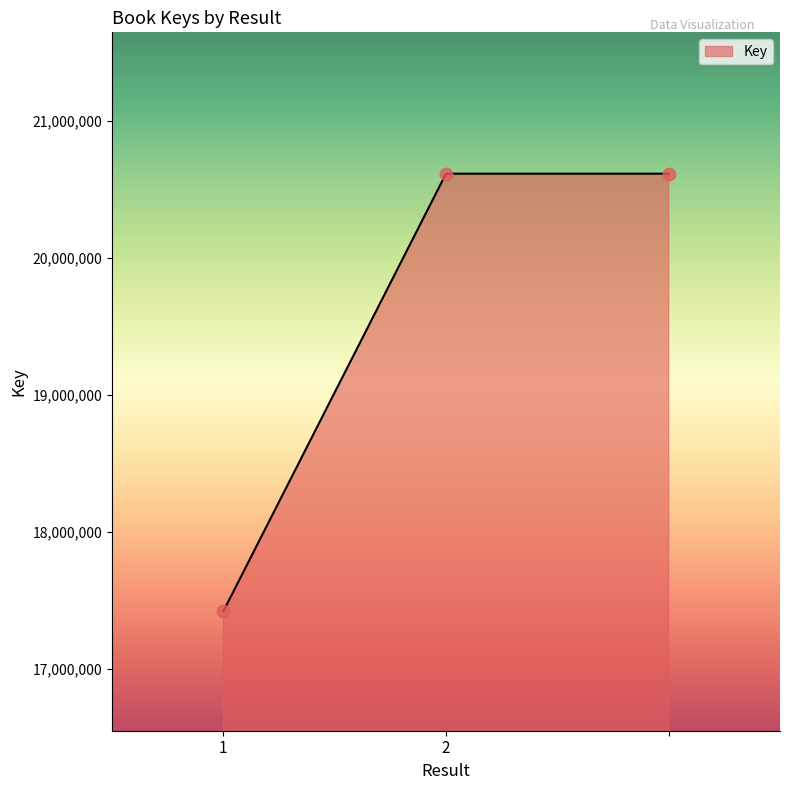

What is the minimum value shown in the chart?

17422802